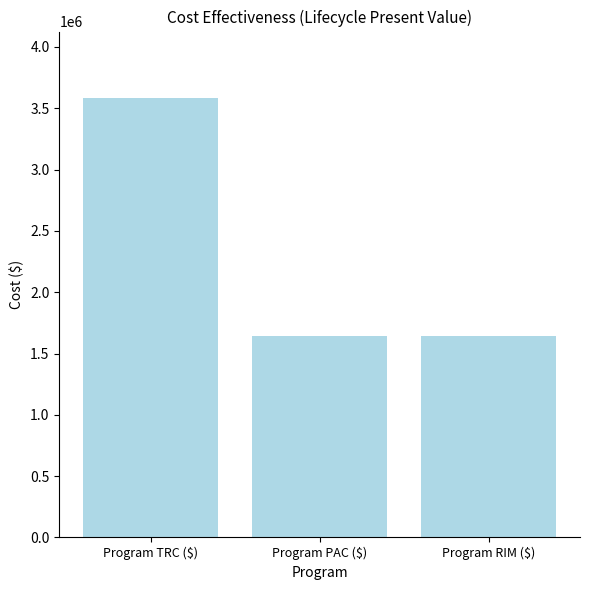

What is the approximate value at Program PAC ($)?

1646117.3